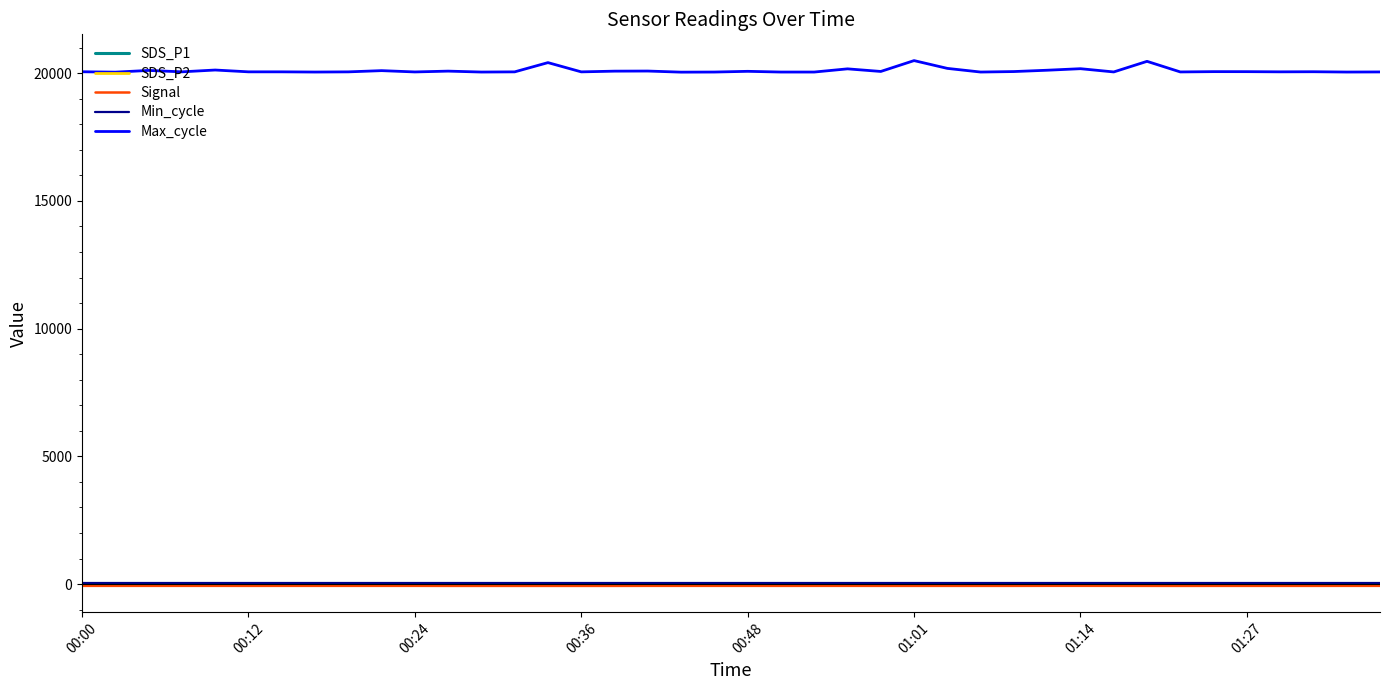

Which series has the largest range (max minus min)?

Max_cycle